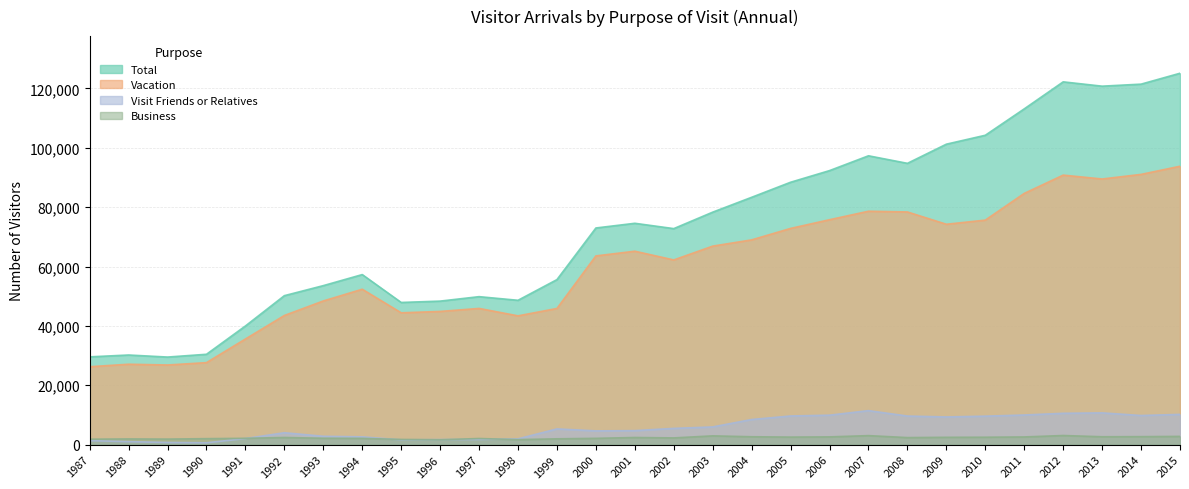

True or false: Visit Friends or Relatives and Total cross at least once.

False